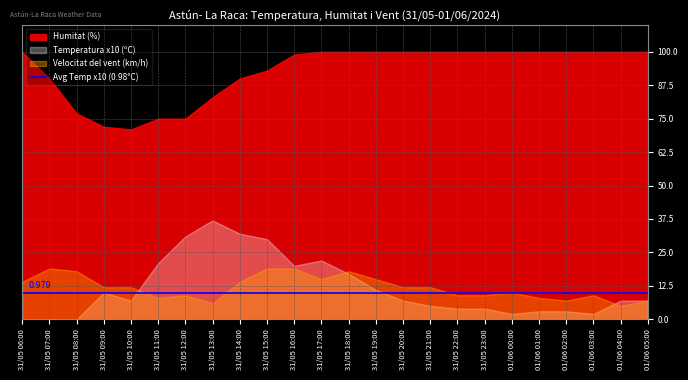

What position from the right is 31/05 20:00?

10